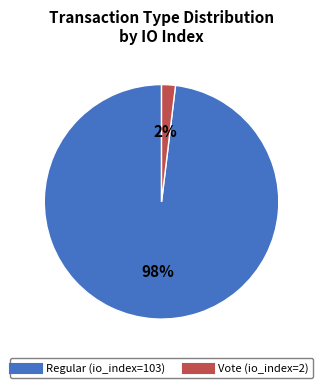

Between Regular (io_index=103) and Vote (io_index=2), which is larger?

Regular (io_index=103)